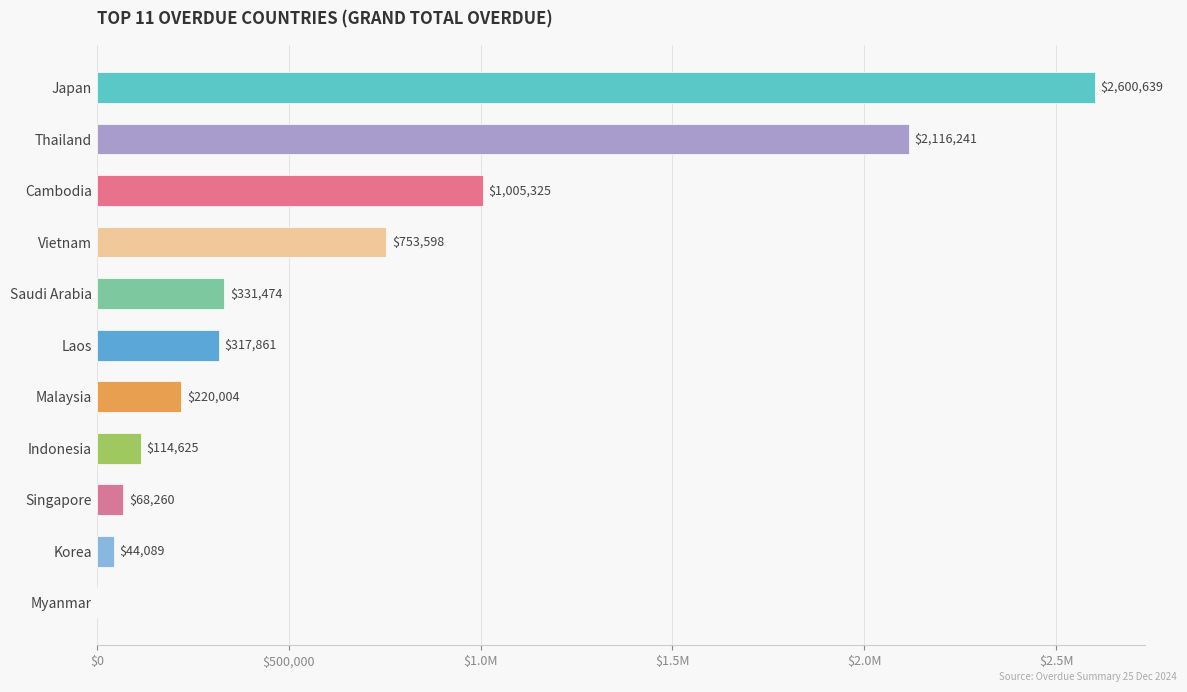

Are the bars horizontal?

Yes